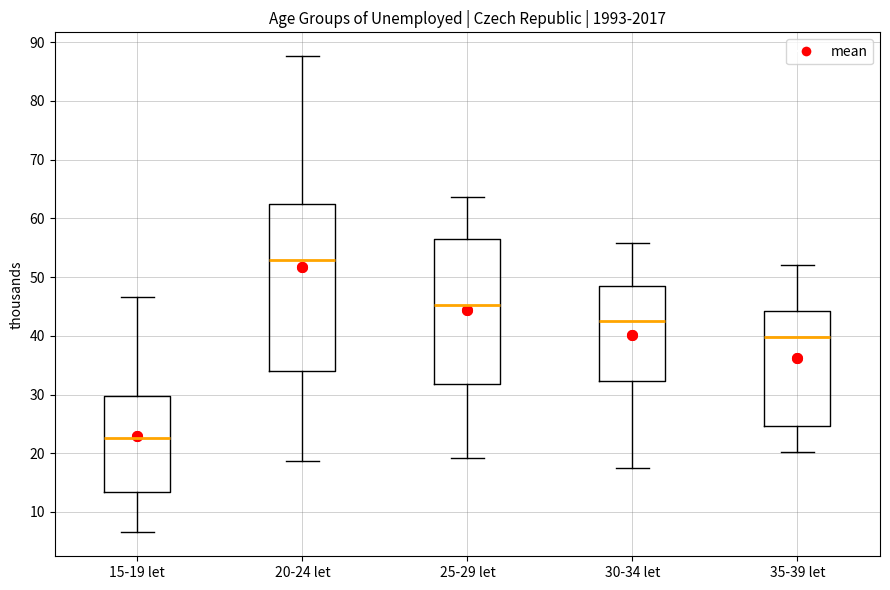

Reading left to right, transcribe this box plot: for each box, give where its median line is, the range the box spans, and where its two whiskers end, as read against the y-axis. The values are not printed on the chart, so give them approximately, as read against the axis.

15-19 let: median 23, box 13 to 30, whiskers 7 to 47
20-24 let: median 53, box 34 to 62, whiskers 19 to 88
25-29 let: median 45, box 32 to 57, whiskers 19 to 64
30-34 let: median 42, box 32 to 48, whiskers 17 to 56
35-39 let: median 40, box 25 to 44, whiskers 20 to 52